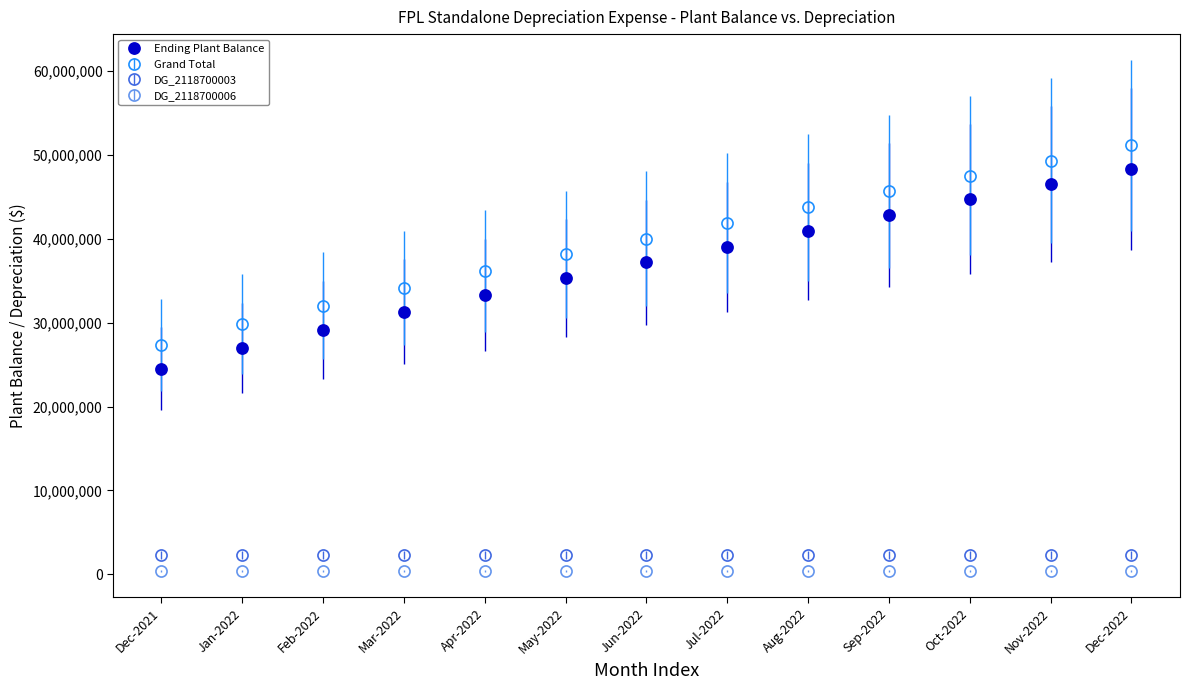

Which category has the highest value across all series?

Dec-2022